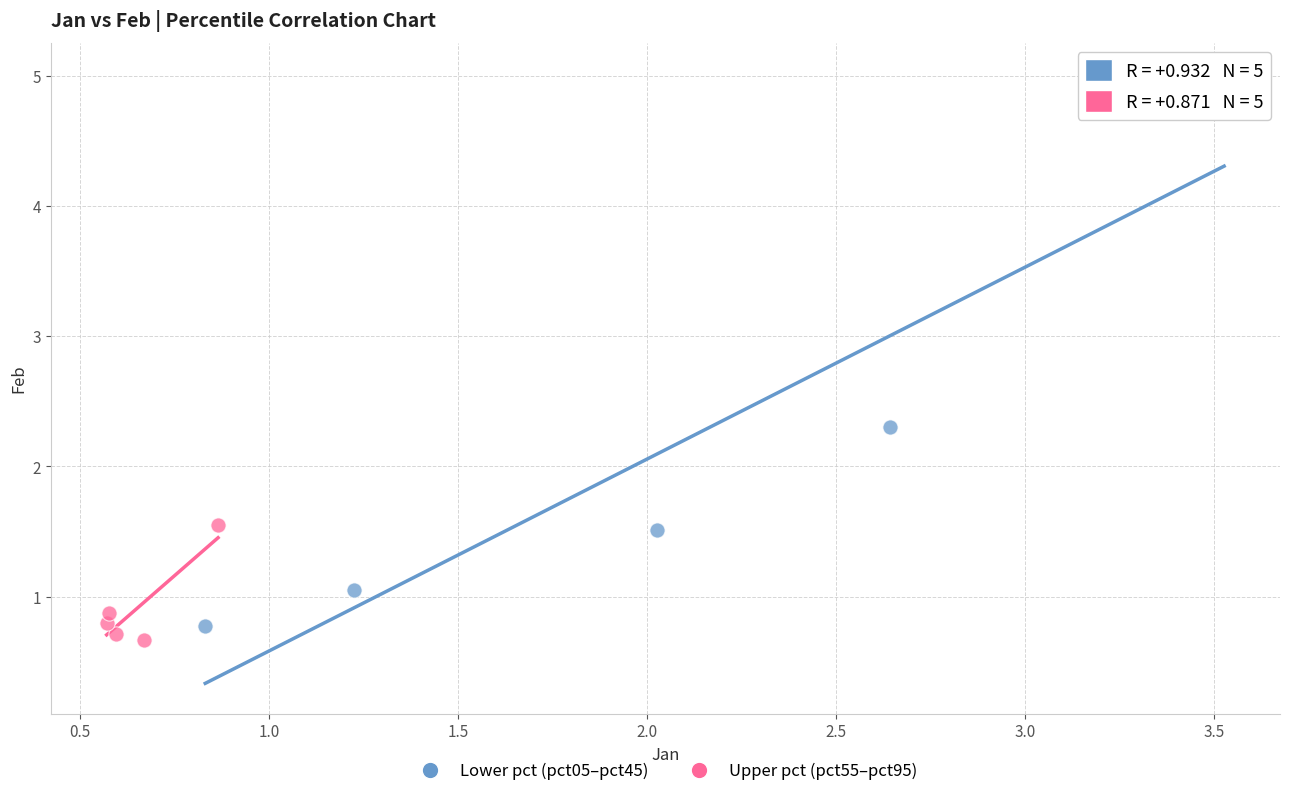

Which series has the largest Y range (max minus min)?

Lower pct (pct05–pct45)